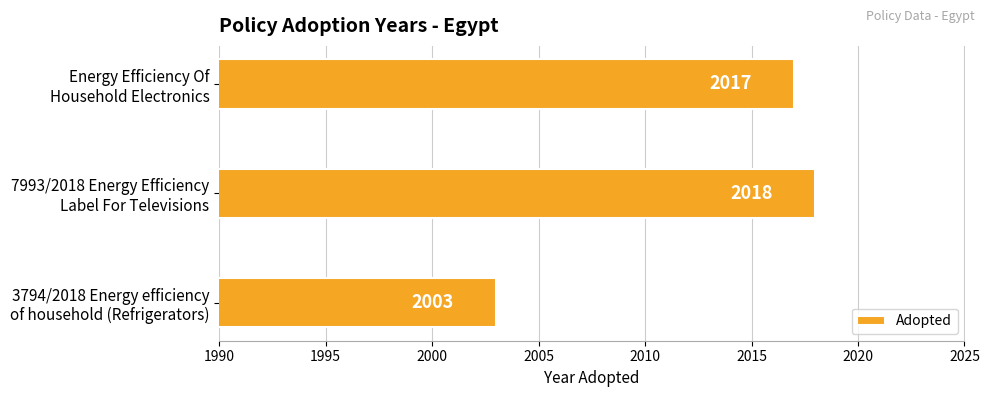

What is the maximum value shown in the chart?

2018